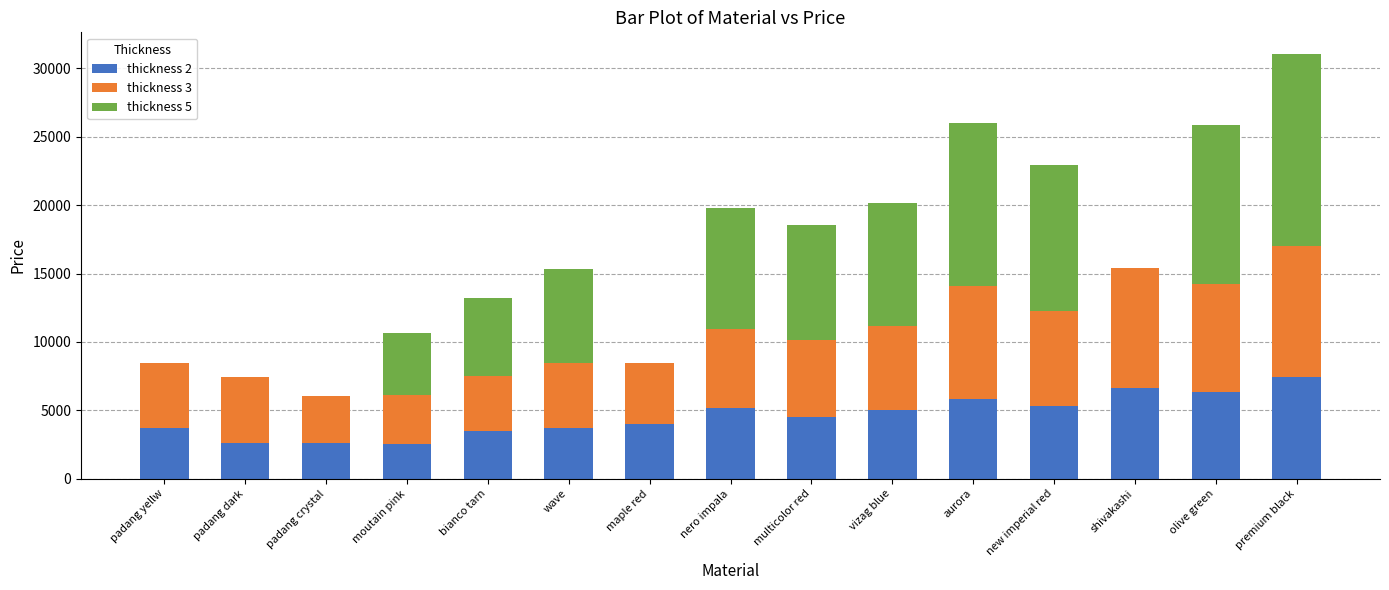

Count the number of categories in the chart.

15